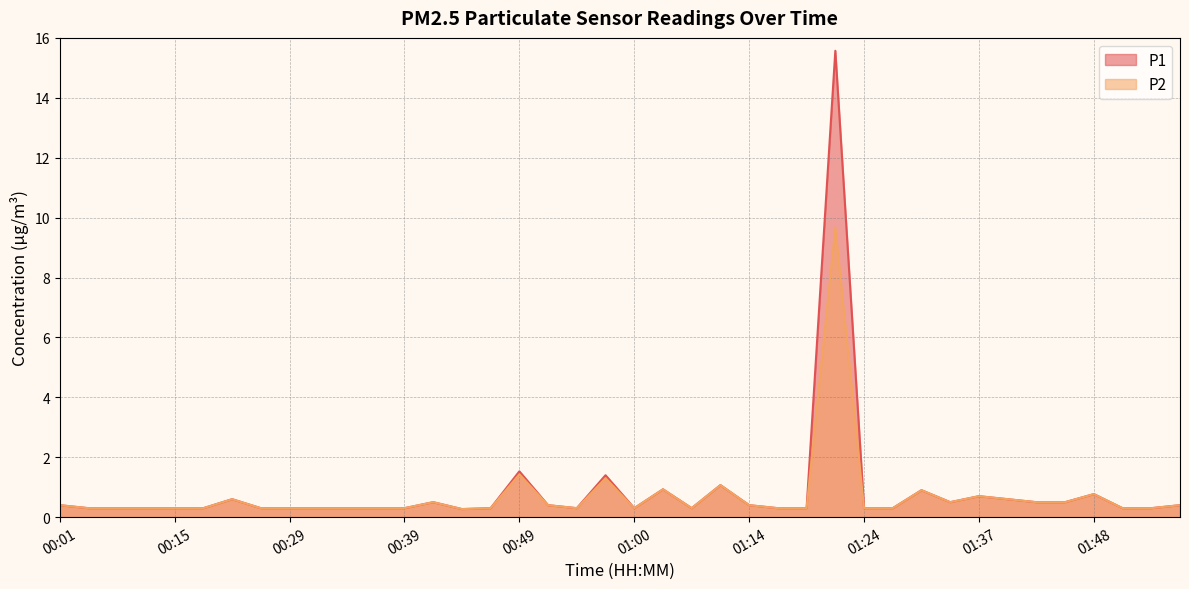

What is the difference between the maximum and minimum values in the P1 series?

15.3